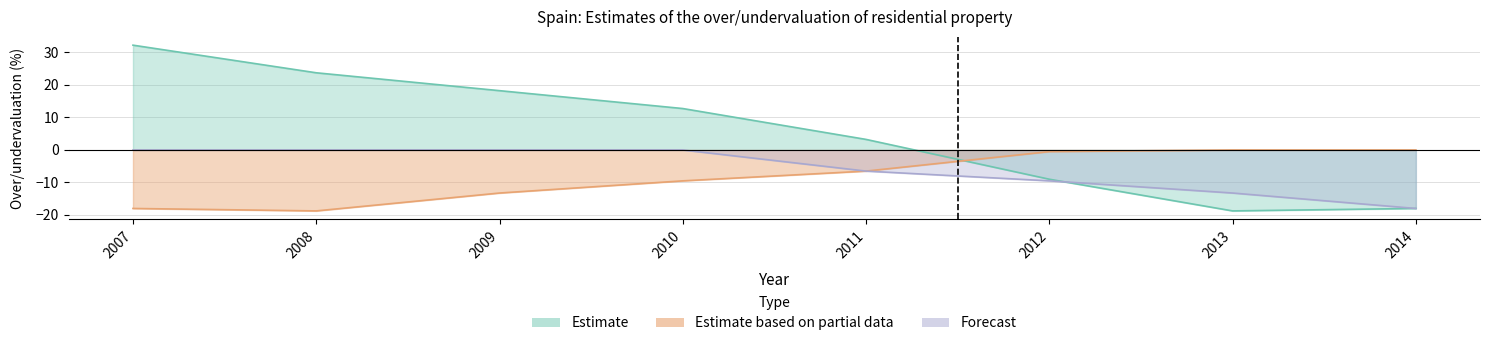

How many lines are shown in the chart?

3